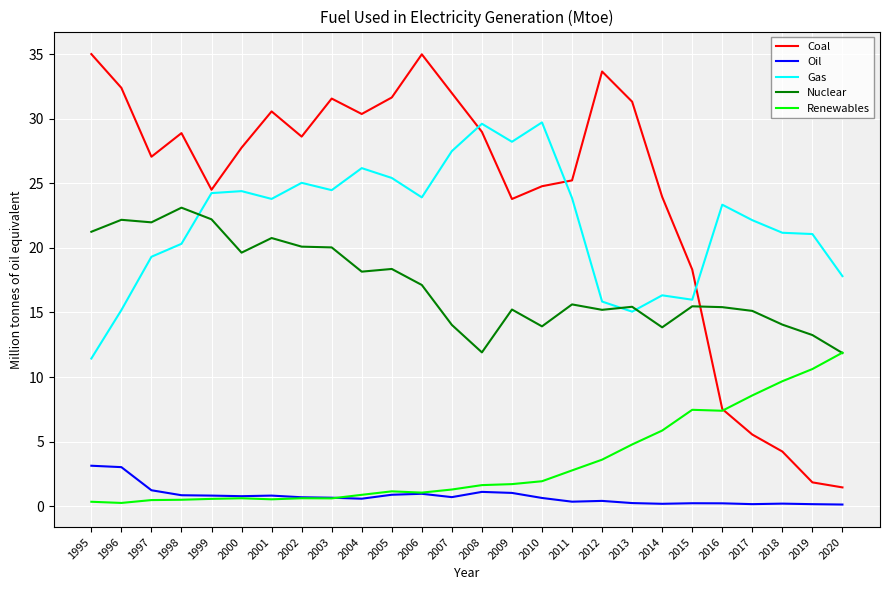

What is the approximate value of Renewables at 2004?

0.9